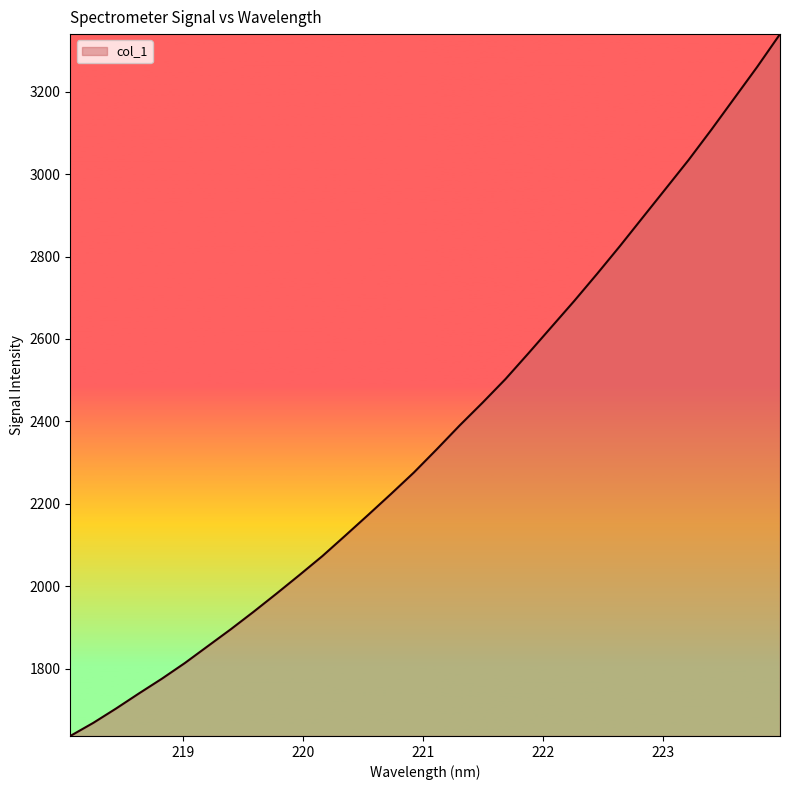

What is the smallest value displayed?

1637.1